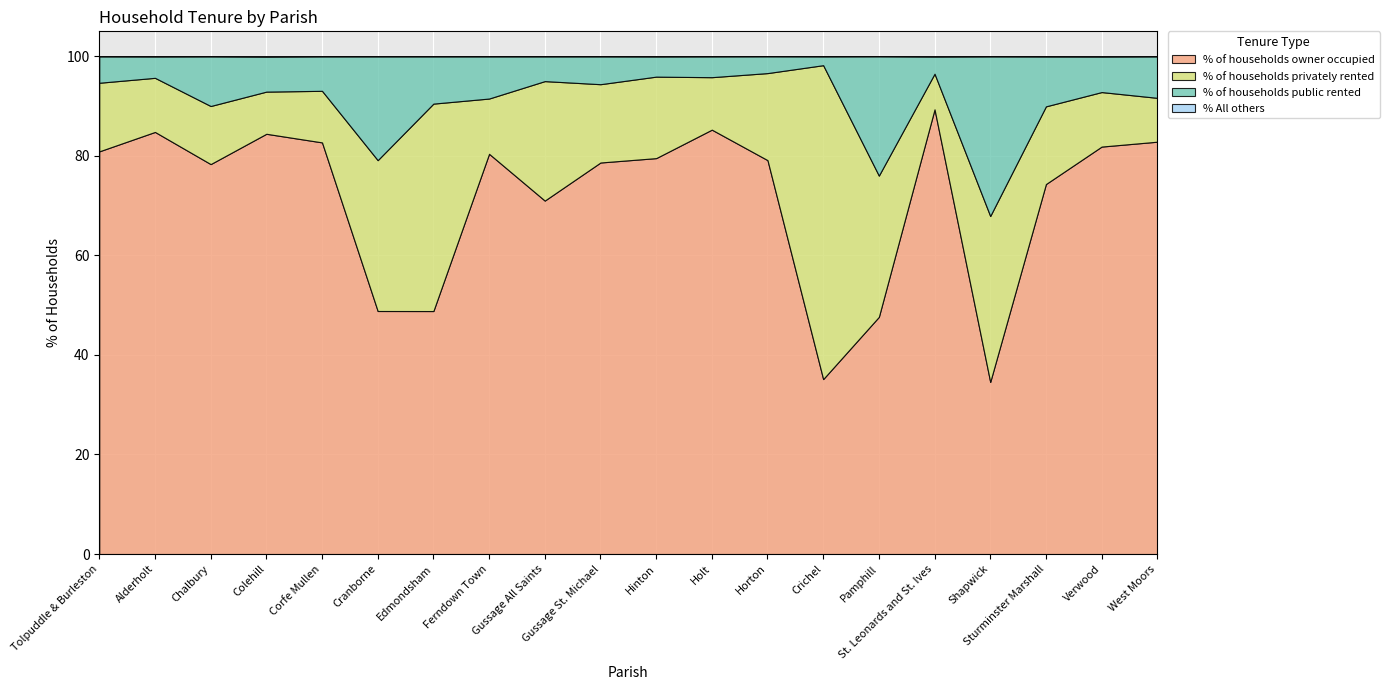

Is it true that % of households privately rented equals 30.3 at Crichel?

False